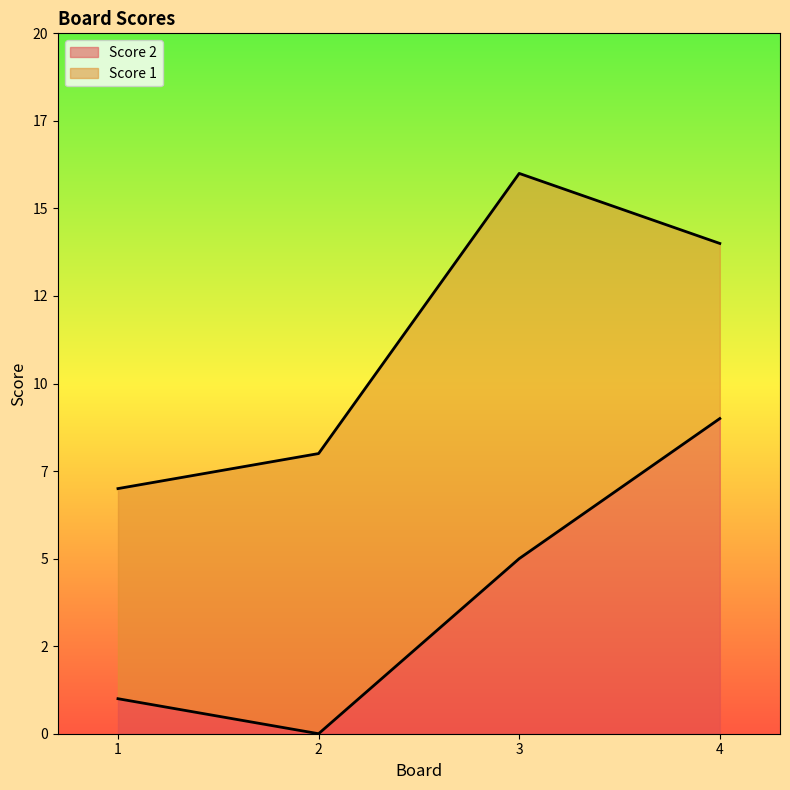

At which category does the chart reach its minimum across all series?

2